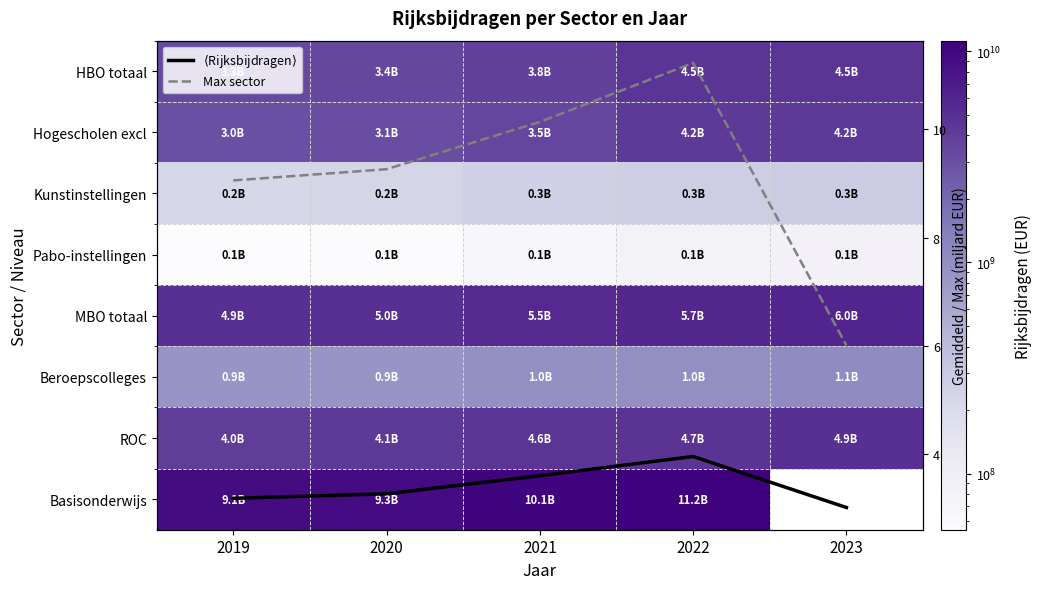

Rank the series by their maximum value, from highest to lowest.

Basisonderwijs, MBO totaal, ROC, HBO totaal, Hogescholen excl, Beroepscolleges, Kunstinstellingen, Pabo-instellingen, Max sector, $\langle$Rijksbijdragen$\rangle$